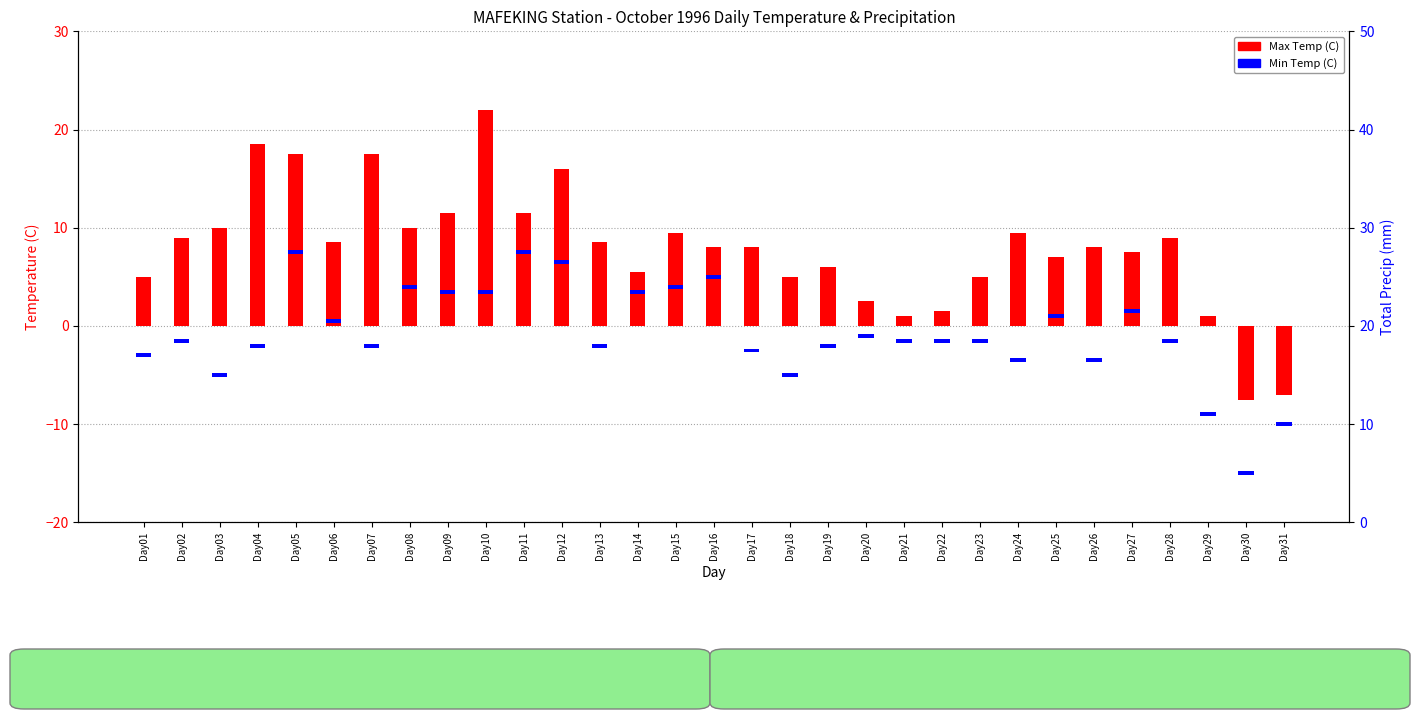

Reading left to right, list all the values displayed in this chart.

Max Temp (C): Day01=5.0	Day02=9.0	Day03=10.0	Day04=18.5	Day05=17.5	Day06=8.5	Day07=17.5	Day08=10.0	Day09=11.5	Day10=22.0	Day11=11.5	Day12=16.0	Day13=8.5	Day14=5.5	Day15=9.5	Day16=8.0	Day17=8.0	Day18=5.0	Day19=6.0	Day20=2.5	Day21=1.0	Day22=1.5	Day23=5.0	Day24=9.5	Day25=7.0	Day26=8.0	Day27=7.5	Day28=9.0	Day29=1.0	Day30=-7.5	Day31=-7.0
Min Temp (C): Day01=0.4	Day02=0.4	Day03=0.4	Day04=0.4	Day05=0.4	Day06=0.4	Day07=0.4	Day08=0.4	Day09=0.4	Day10=0.4	Day11=0.4	Day12=0.4	Day13=0.4	Day14=0.4	Day15=0.4	Day16=0.4	Day17=0.4	Day18=0.4	Day19=0.4	Day20=0.4	Day21=0.4	Day22=0.4	Day23=0.4	Day24=0.4	Day25=0.4	Day26=0.4	Day27=0.4	Day28=0.4	Day29=0.4	Day30=0.4	Day31=0.4